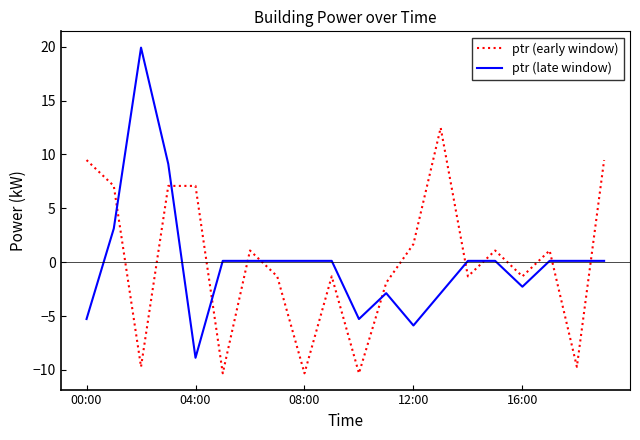

Which series has the widest spread of values?

ptr (late window)